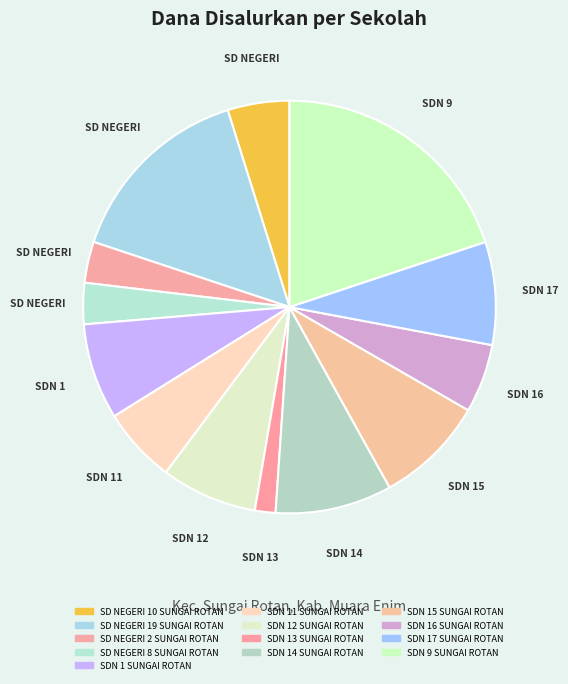

How much of the chart is everything except SDN 14 SUNGAI ROTAN?

90.9%